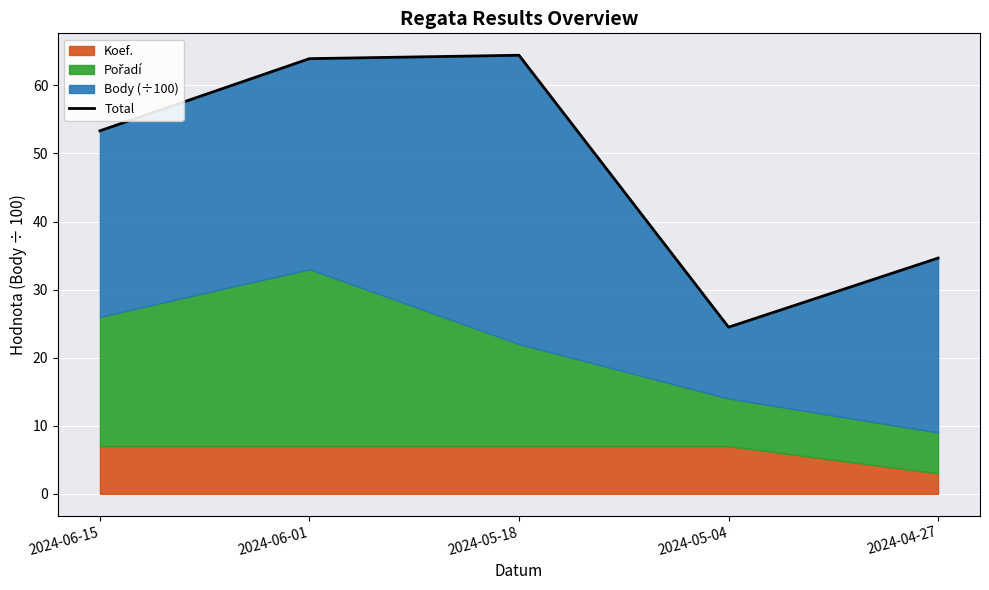

What is the approximate value at 2024-06-01?

63.9